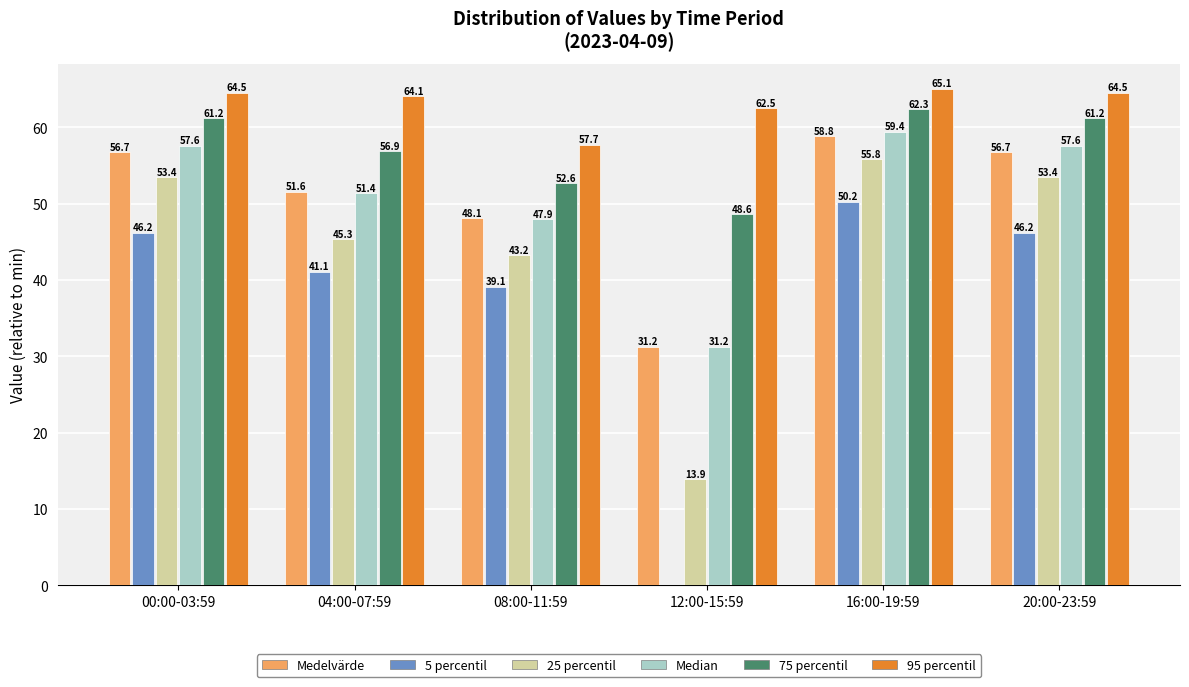

Reading left to right, what are all the values shown in this chart?

Medelvärde: 00:00-03:59=56.7	04:00-07:59=51.6	08:00-11:59=48.1	12:00-15:59=31.2	16:00-19:59=58.8	20:00-23:59=56.7
5 percentil: 00:00-03:59=46.2	04:00-07:59=41.1	08:00-11:59=39.1	12:00-15:59=0.0	16:00-19:59=50.2	20:00-23:59=46.2
25 percentil: 00:00-03:59=53.4	04:00-07:59=45.3	08:00-11:59=43.2	12:00-15:59=13.9	16:00-19:59=55.8	20:00-23:59=53.4
Median: 00:00-03:59=57.6	04:00-07:59=51.4	08:00-11:59=47.9	12:00-15:59=31.2	16:00-19:59=59.4	20:00-23:59=57.6
75 percentil: 00:00-03:59=61.2	04:00-07:59=56.9	08:00-11:59=52.6	12:00-15:59=48.6	16:00-19:59=62.3	20:00-23:59=61.2
95 percentil: 00:00-03:59=64.5	04:00-07:59=64.1	08:00-11:59=57.7	12:00-15:59=62.5	16:00-19:59=65.1	20:00-23:59=64.5